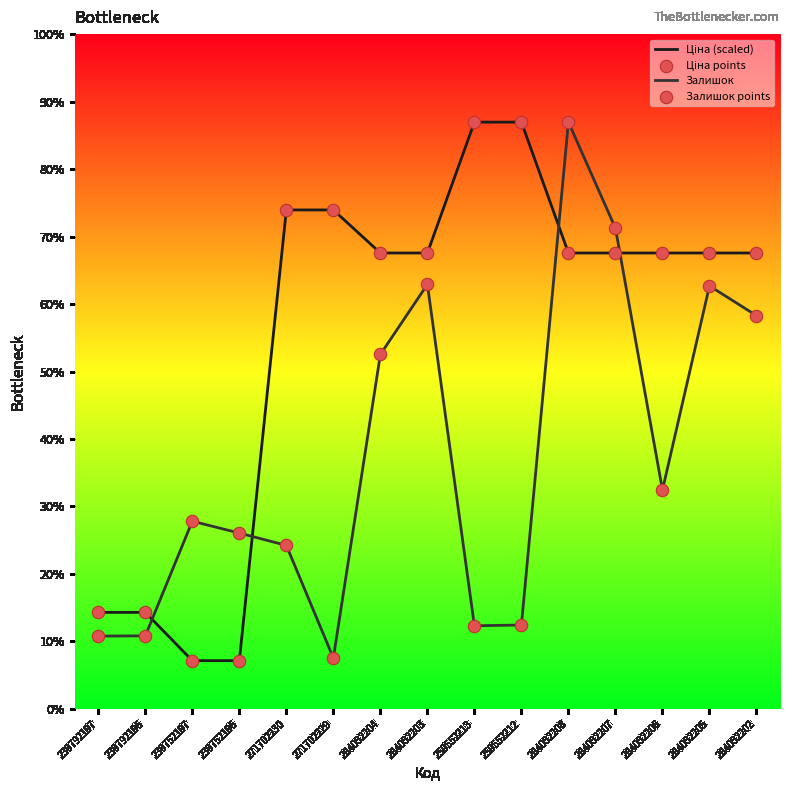

Which series has the largest total across all categories?

Ціна (scaled)